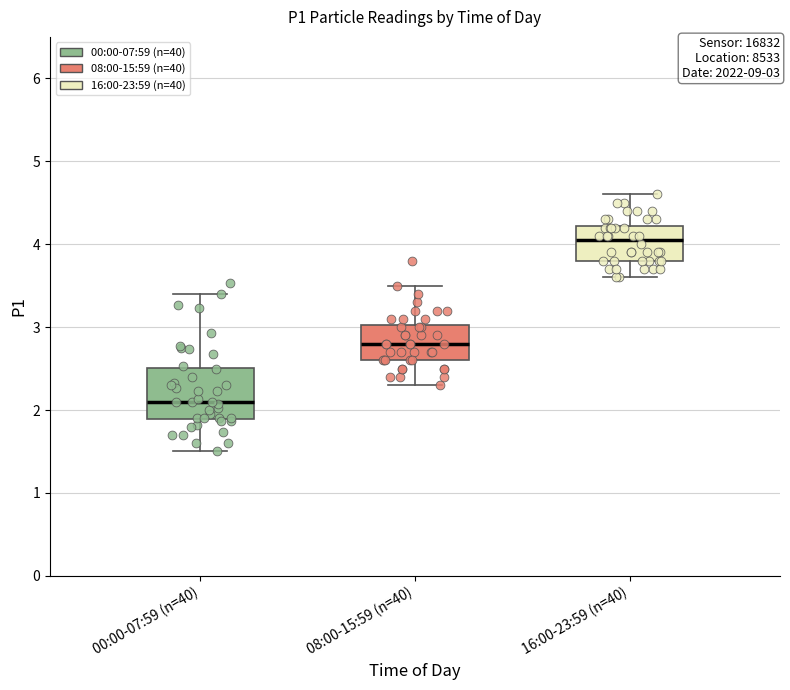

Comparing the boxes themselves (not the whiskers), which one is the tallest?

00:00-07:59 (n=40)